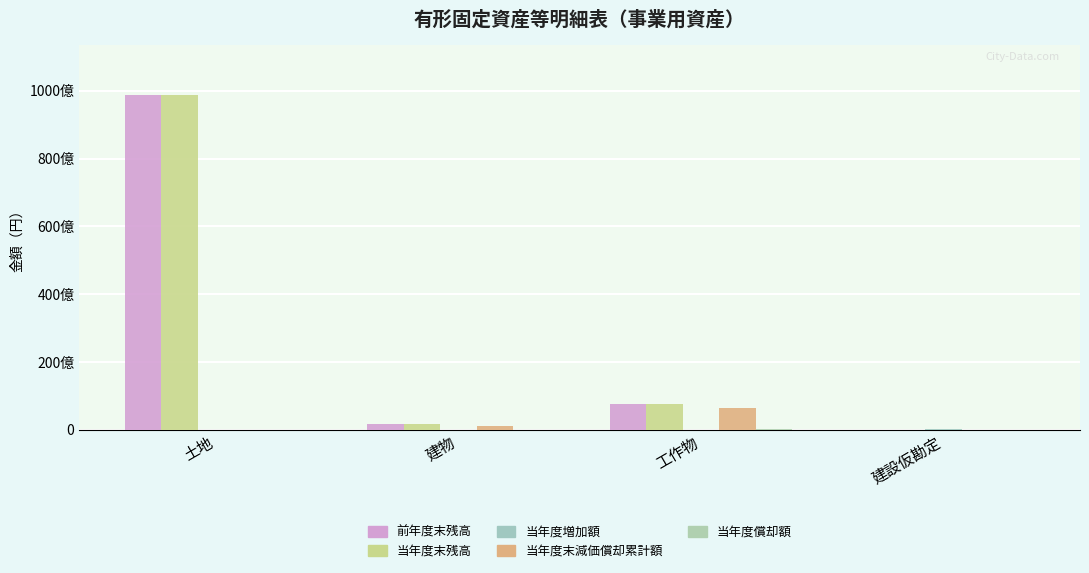

What value does the 前年度末残高 series have at 土地, to the nearest 10?

98778930460